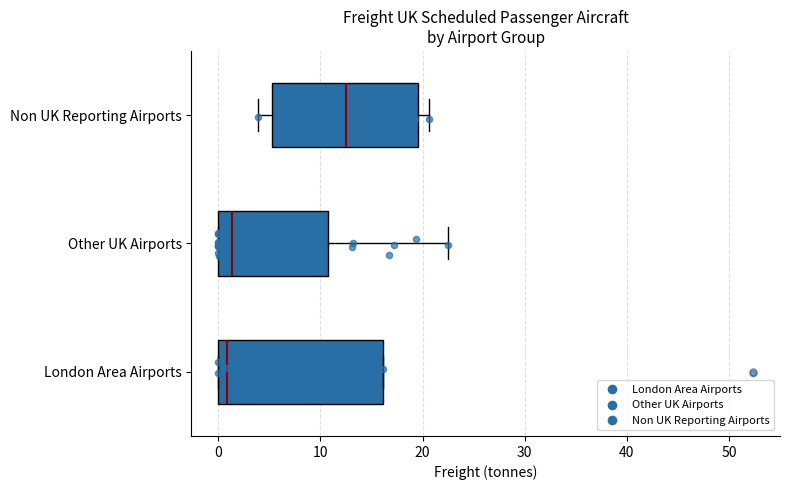

Where is the left edge of the box for Other UK Airports on the x-axis? The values are not printed on the chart, so give them approximately, as read against the axis.

0